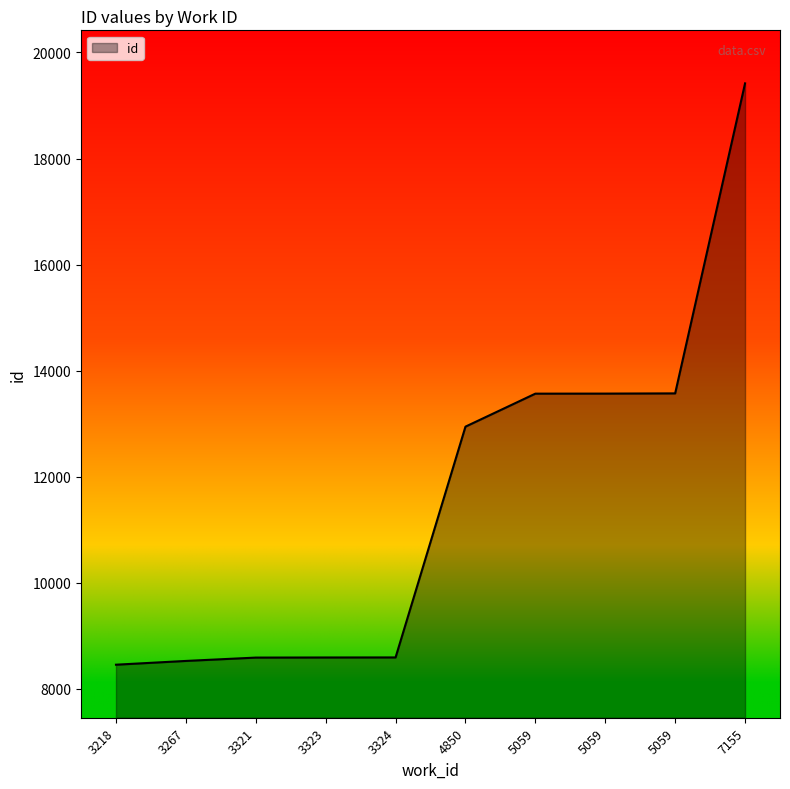

Between 3267 and 3323, which is larger?

3323